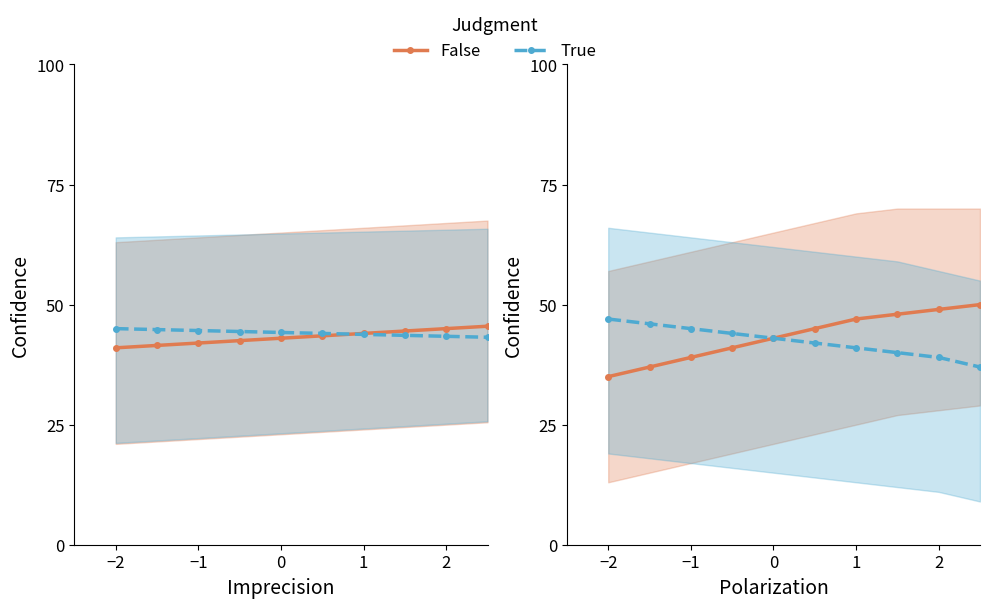

Which category has the lowest value in the False series?

−2